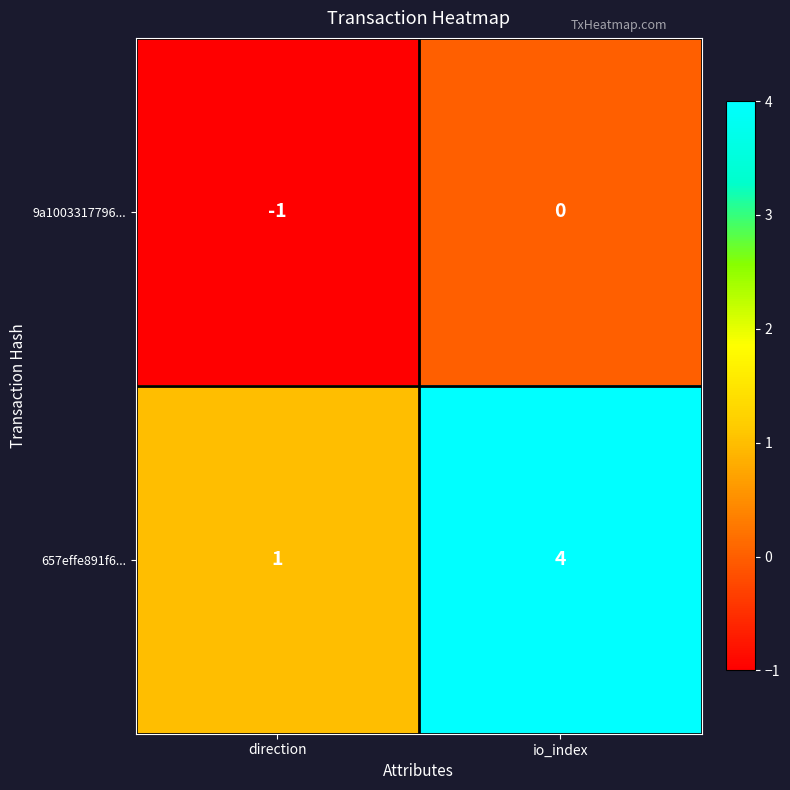

What is the spread (max minus min) of values at io_index?

4